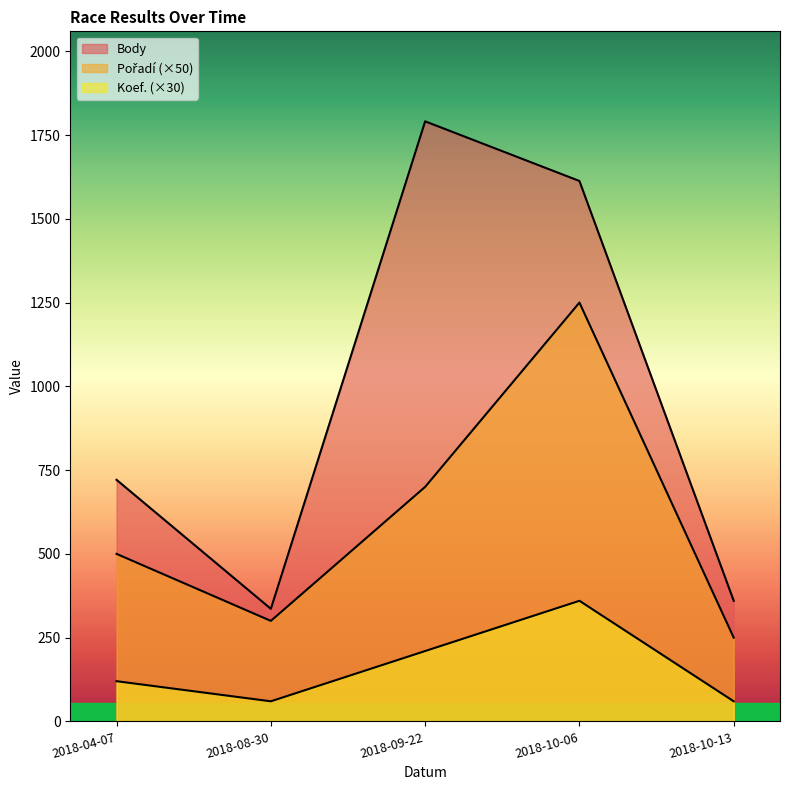

Which series changed the most between 2018-08-30 and 2018-09-22?

Body